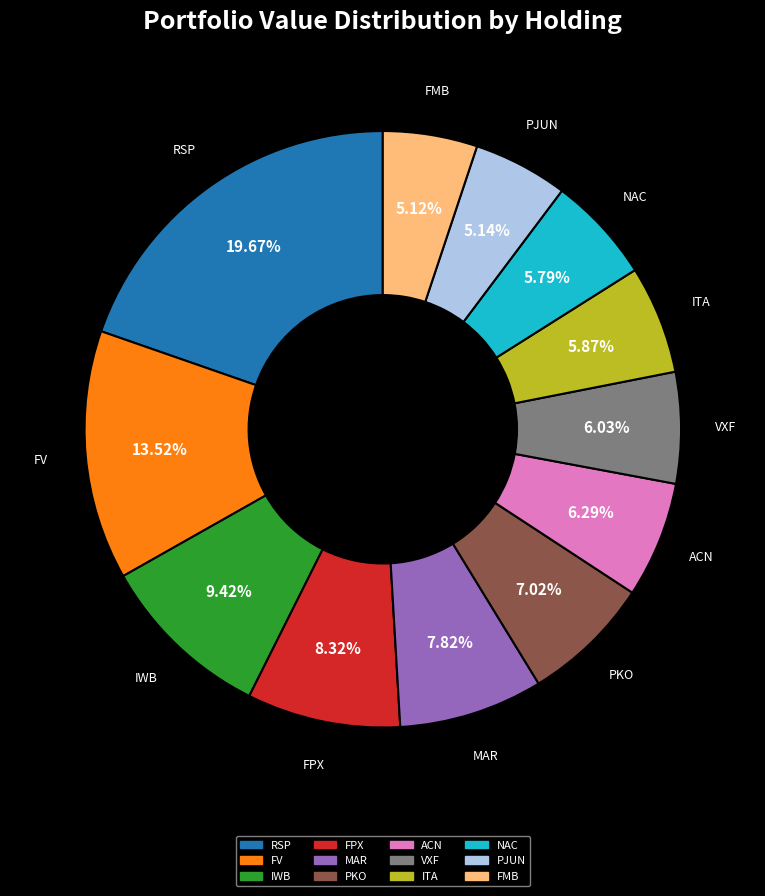

What percentage is the RSP slice, to the nearest percent?

20%